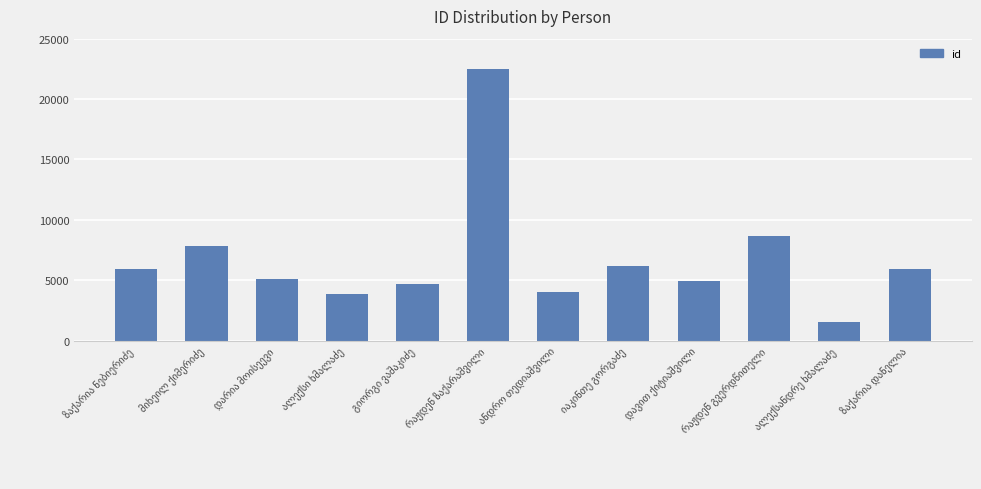

What is the maximum value shown in the chart?

22514